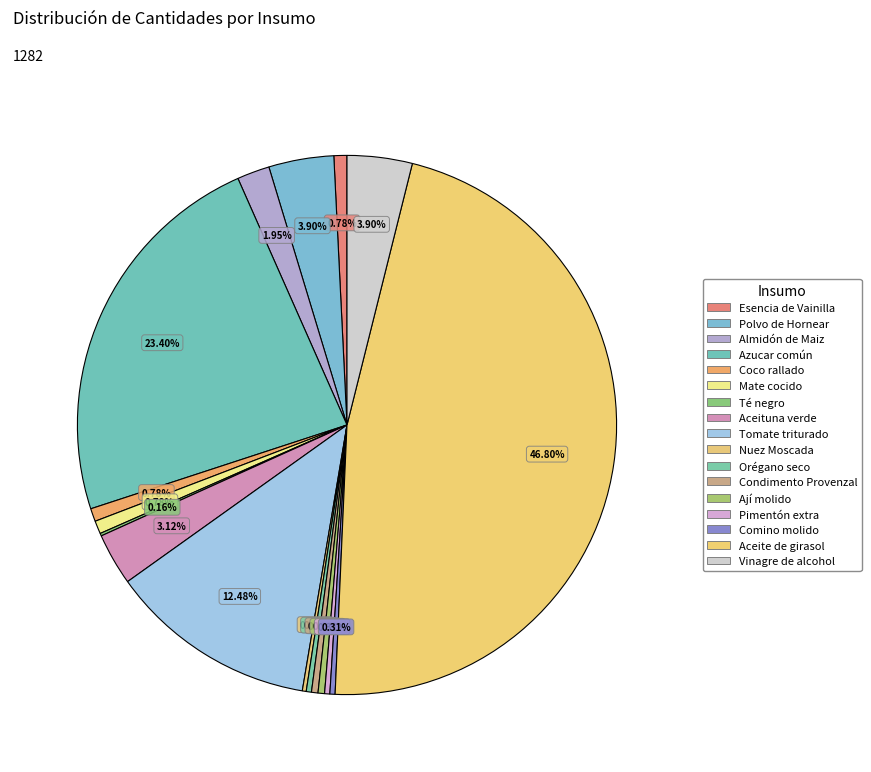

What is the change in value from Polvo de Hornear to Comino molido?

-46